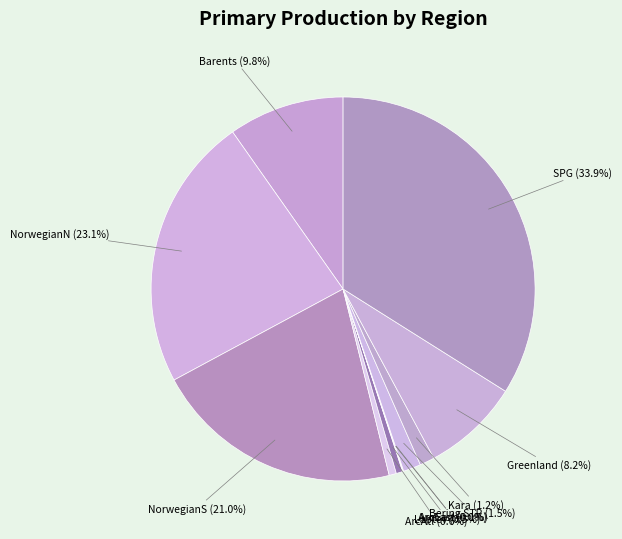

What is the largest slice in the pie chart?

SPG